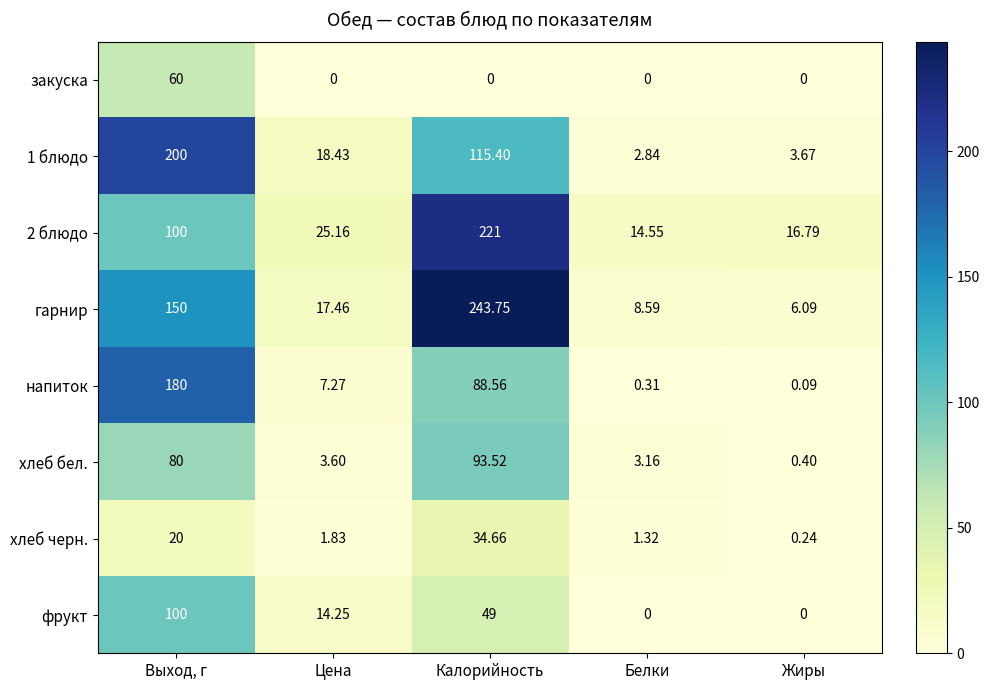

What is the total value across all series at Жиры?

27.3